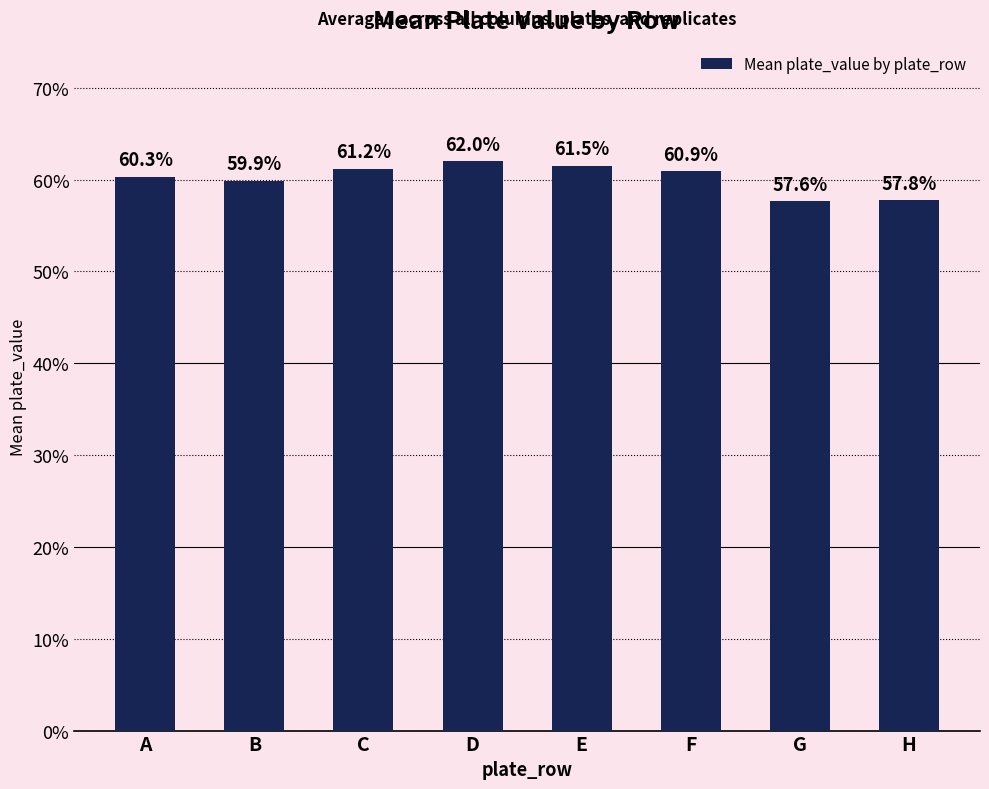

Does the chart contain any negative values?

No